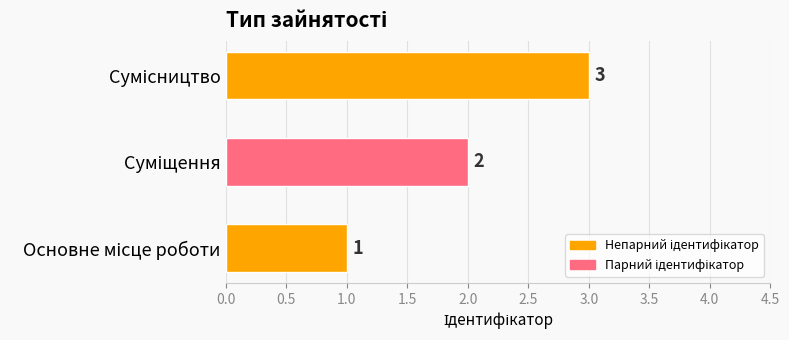

How many values are between 1 and 3?

3